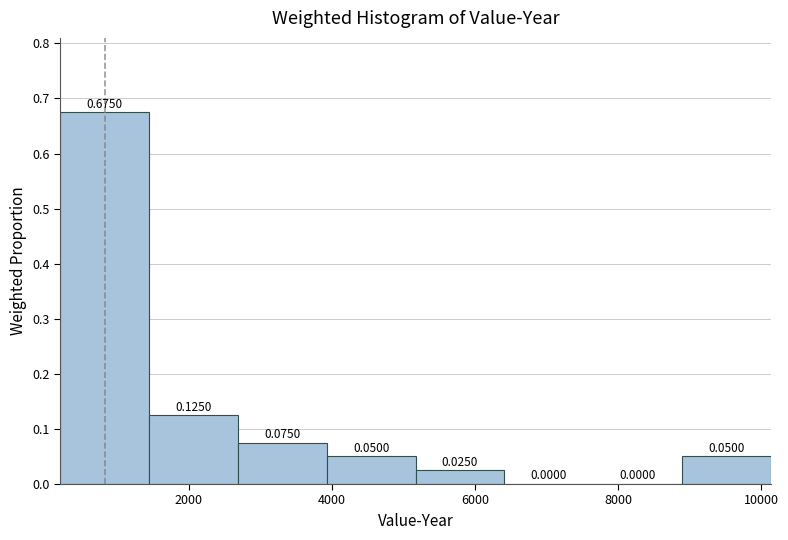

How tall is the bar that spans 1400 to 2600 on the x-axis? The bar edges are not printed on the chart, so give them approximately, as read against the axis.

0.1250